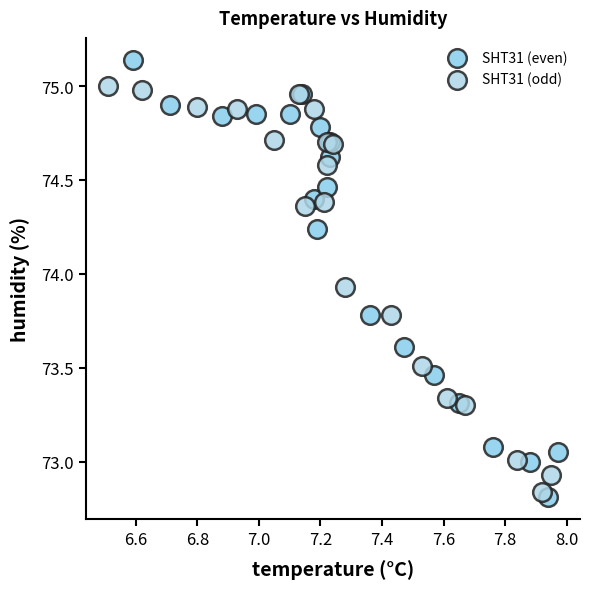

Which series reaches the maximum Y coordinate?

SHT31 (even)